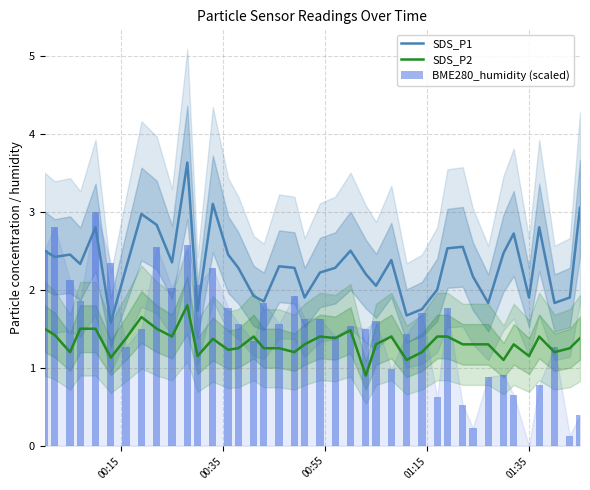

What is the highest value of the SDS_P1 series?

3.6